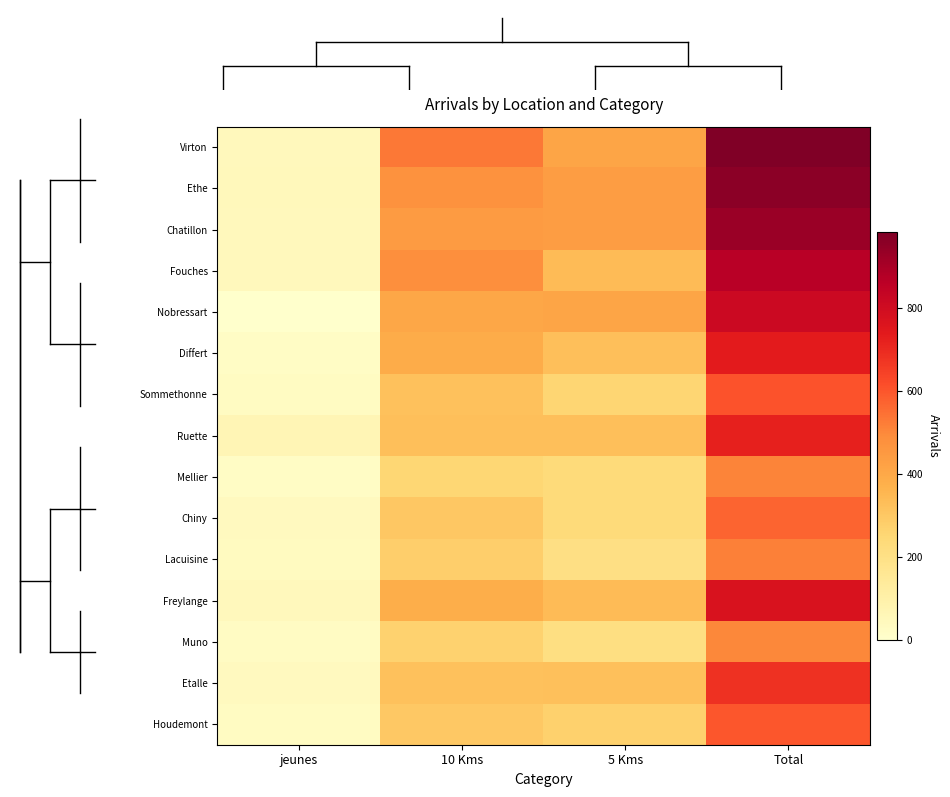

Which category has the highest value across all series?

Total